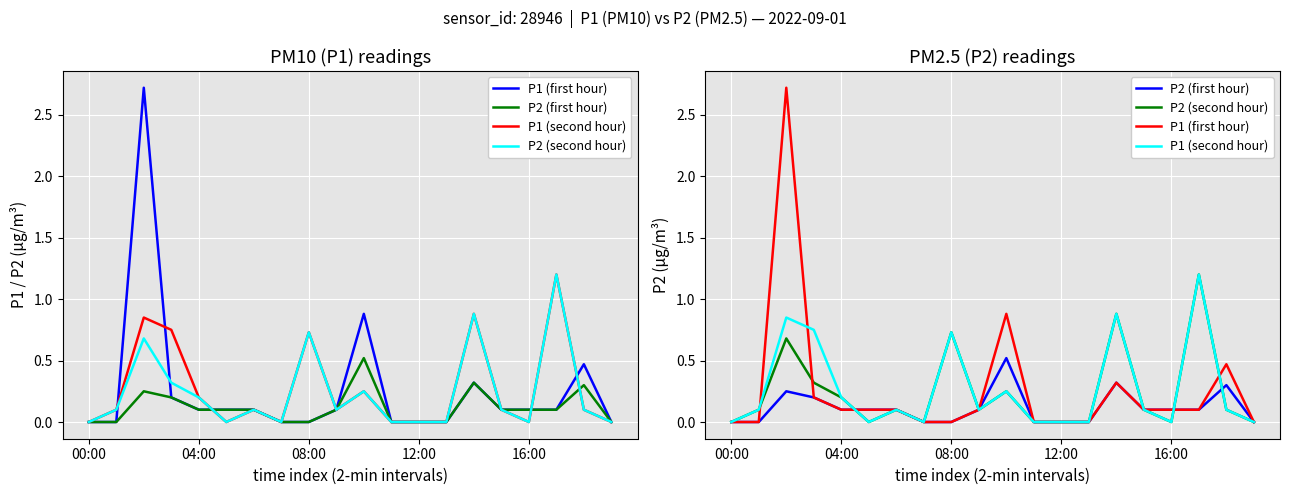

How many data points in P2 (first hour) are above 0?

12